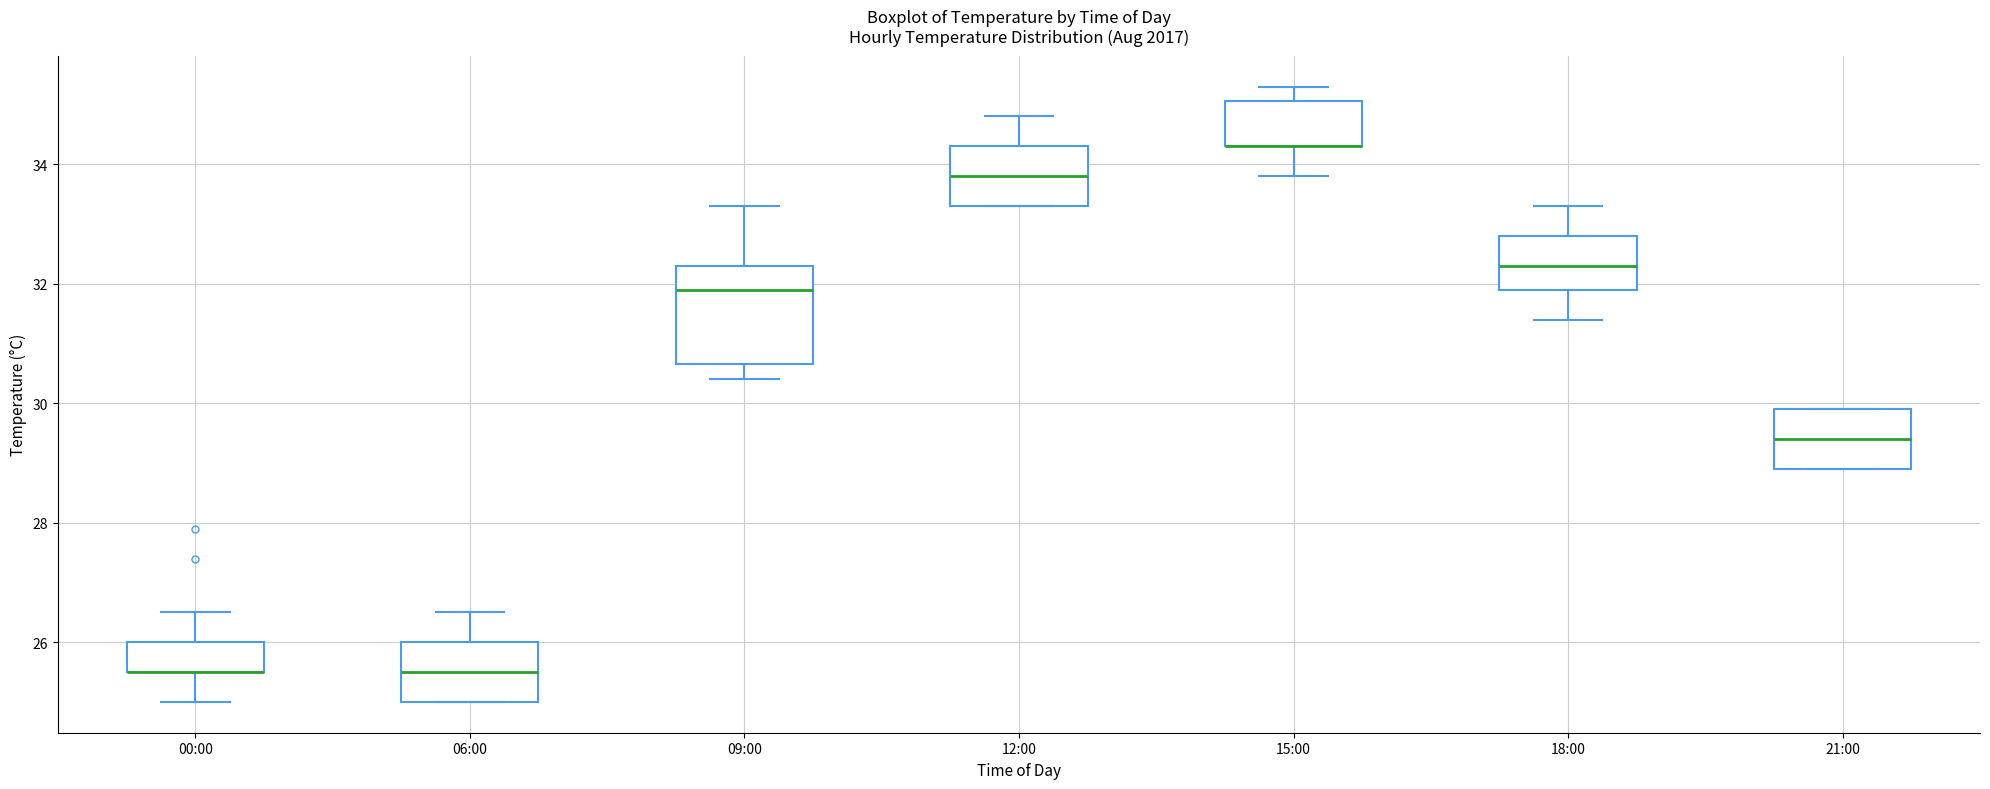

Reading left to right, transcribe this box plot: for each box, give where its median line is, the range the box spans, and where its two whiskers end, as read against the y-axis. The values are not printed on the chart, so give them approximately, as read against the axis.

00:00: median 25.6 (drawn on the box's lower edge), box 25.6 to 26.0, whiskers 25.0 to 26.6
06:00: median 25.6, box 25.0 to 26.0, whiskers 25.0 to 26.6
09:00: median 32.0, box 30.6 to 32.4, whiskers 30.4 to 33.4
12:00: median 33.8, box 33.4 to 34.4, whiskers 33.4 to 34.8
15:00: median 34.4 (drawn on the box's lower edge), box 34.4 to 35.0, whiskers 33.8 to 35.4
18:00: median 32.4, box 32.0 to 32.8, whiskers 31.4 to 33.4
21:00: median 29.4, box 29.0 to 30.0, whiskers 29.0 to 30.0